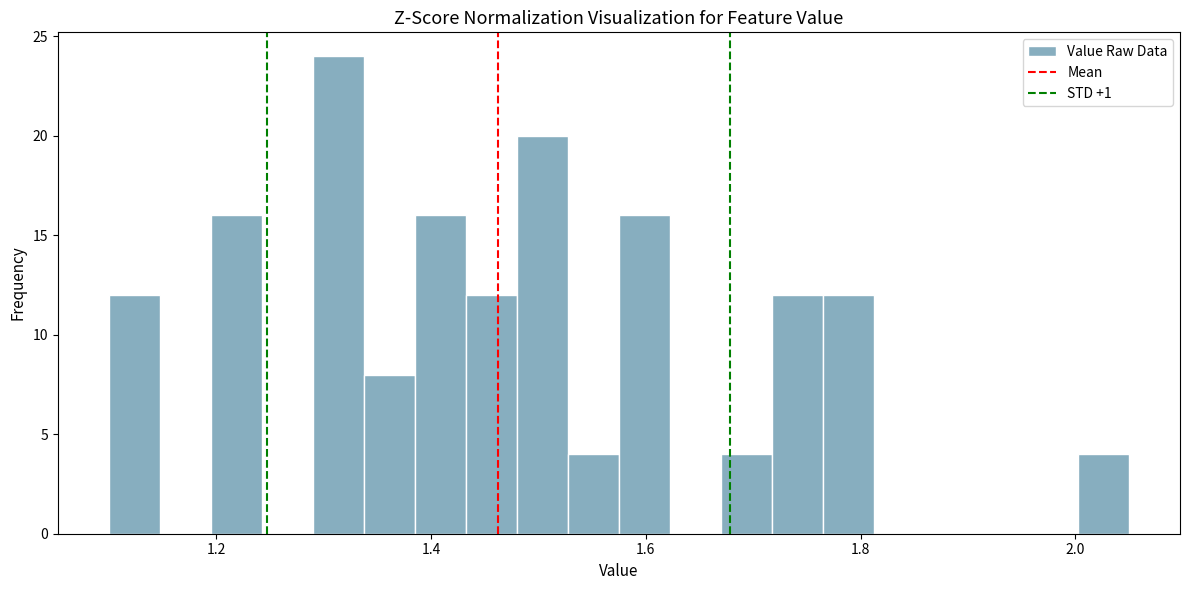

Around what value on the x-axis is the tallest bar? Give the approximate position of its centre, as read against the axis.

1.32